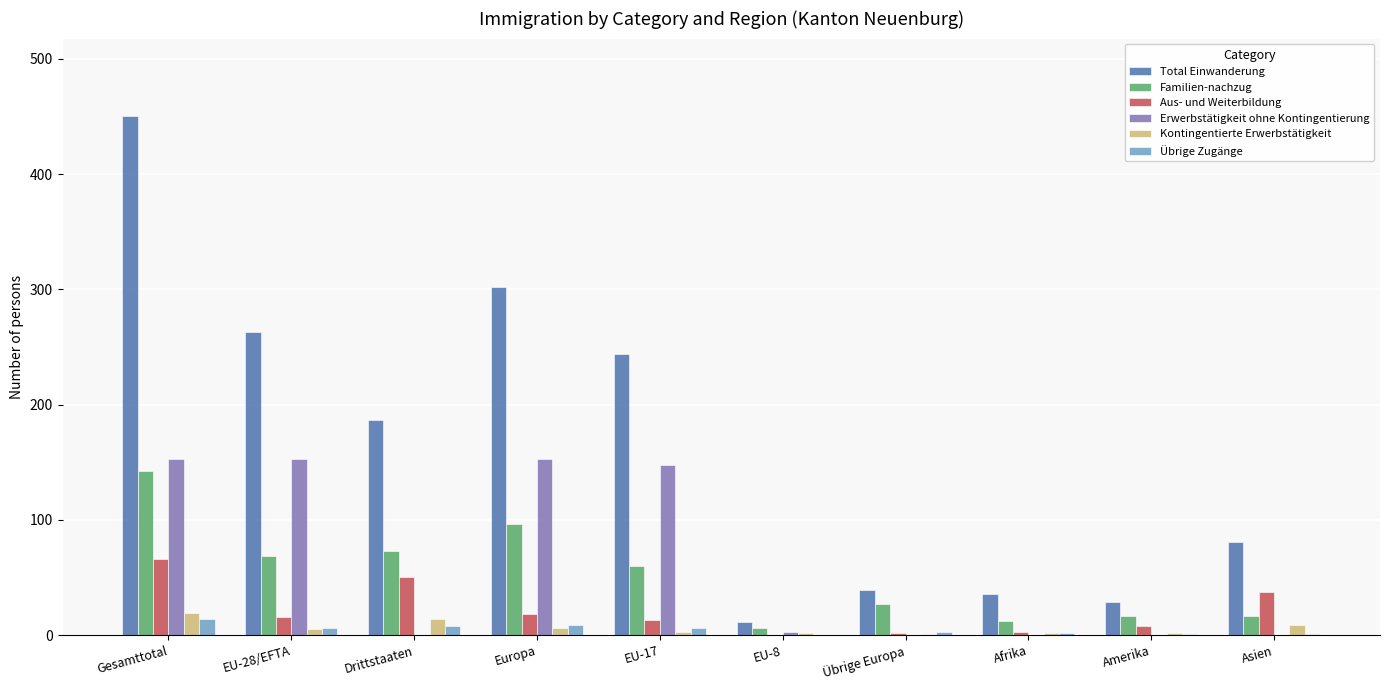

What is the maximum value shown in the chart?

450